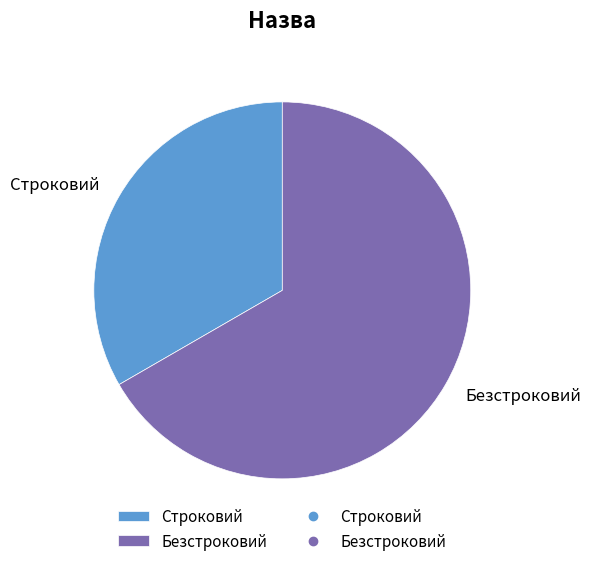

Does Строковий account for over 50% of the chart?

No